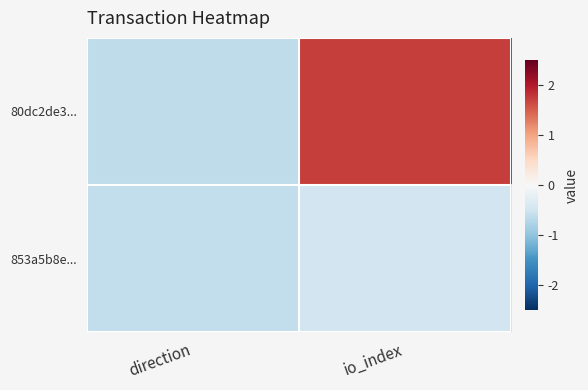

List the series in order of their overall mean, highest first.

80dc2de3..., 853a5b8e...